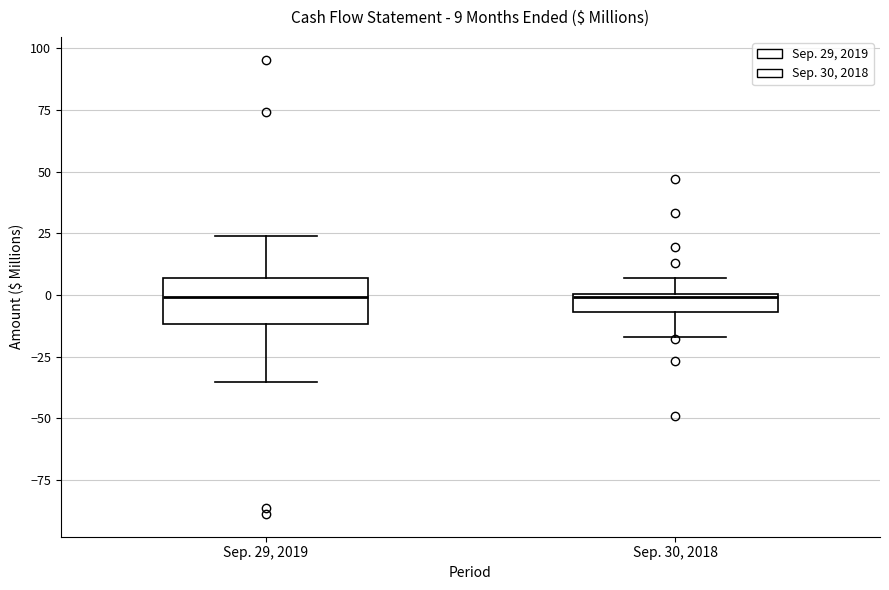

Which box is the tallest, from its lower edge to its upper edge?

Sep. 29, 2019